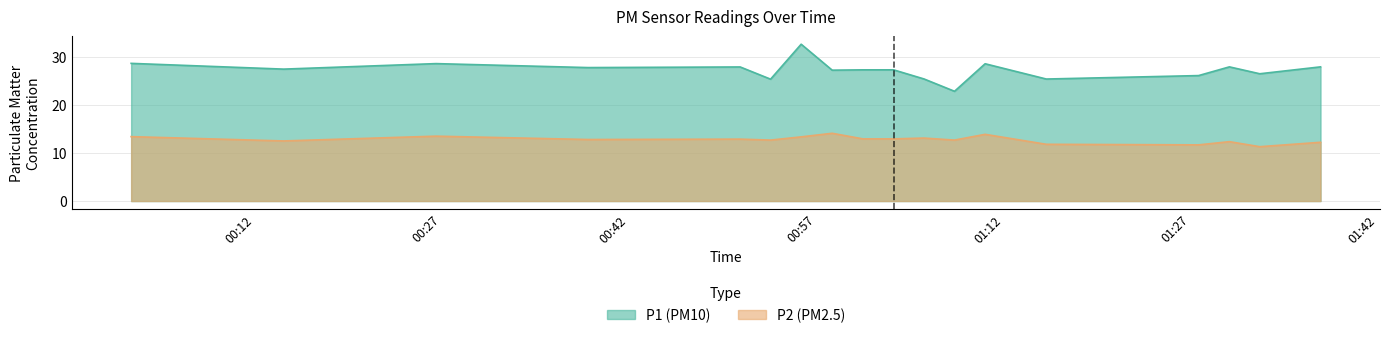

Which series has the largest range (max minus min)?

P1 (PM10)